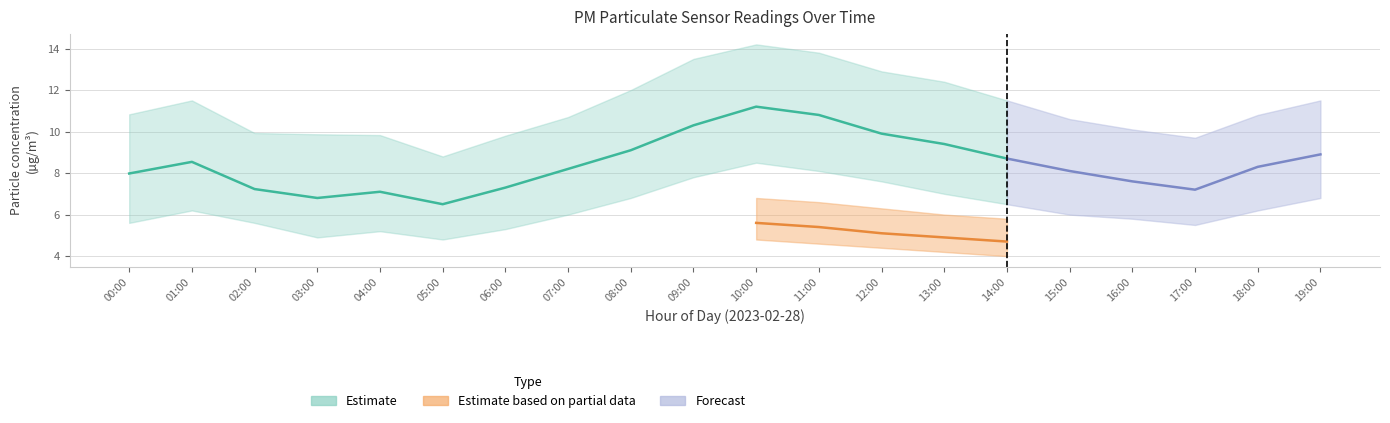

True or false: P2_lower and P2_upper intersect in this chart.

False